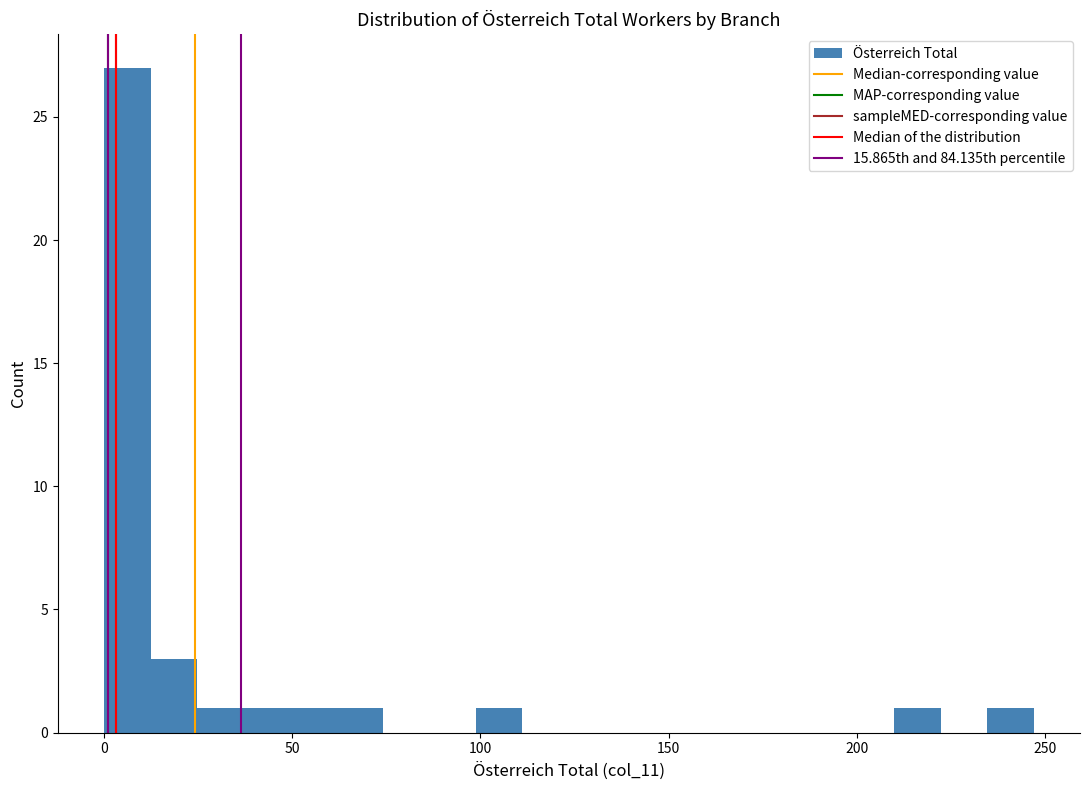

Read against the x-axis, roughly where is the centre of the tallest bar?

5